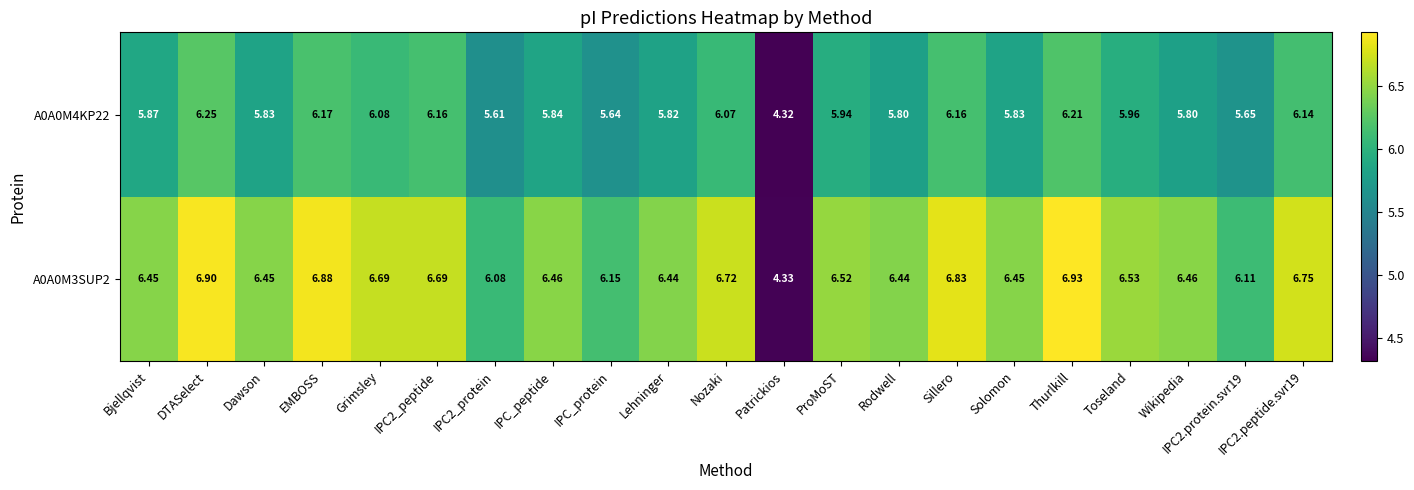

Which label corresponds to the largest value in the chart?

Thurlkill